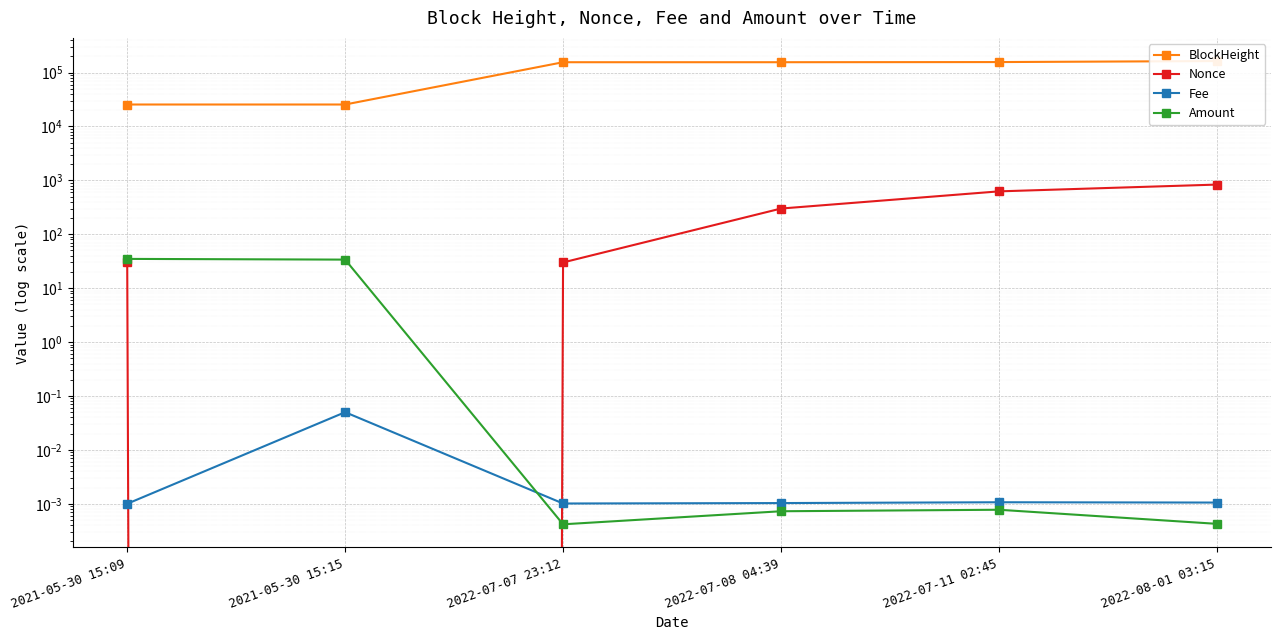

What position from the right is 2022-07-08 04:39?

3